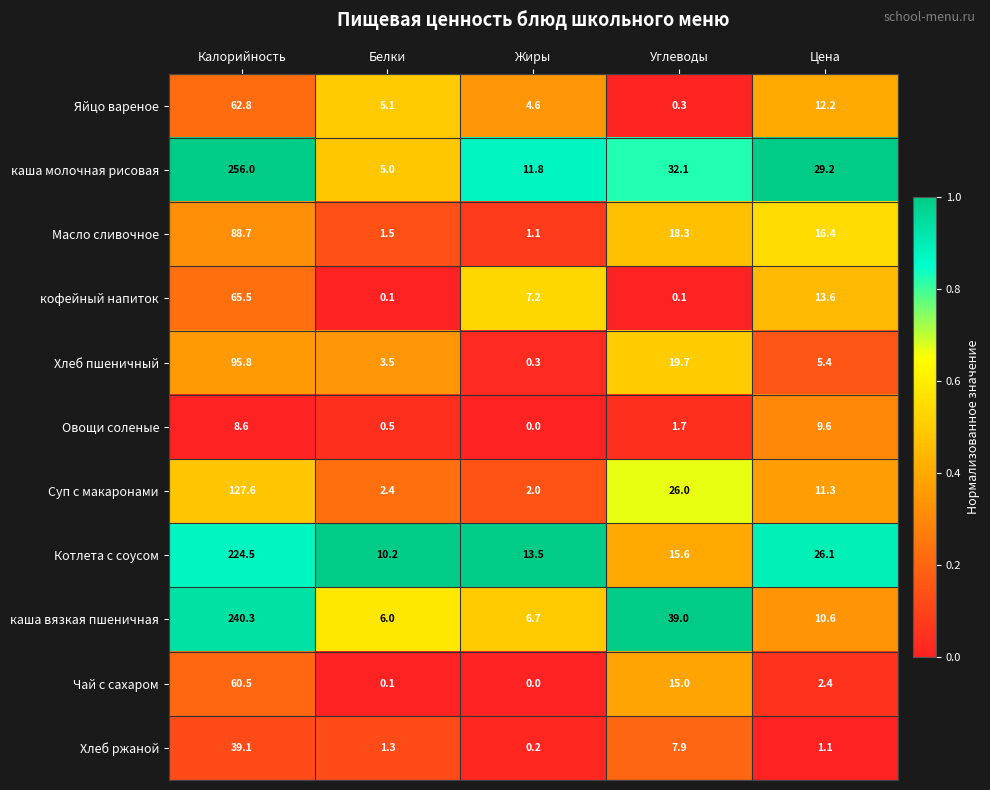

Which series has the largest total across all categories?

каша молочная рисовая